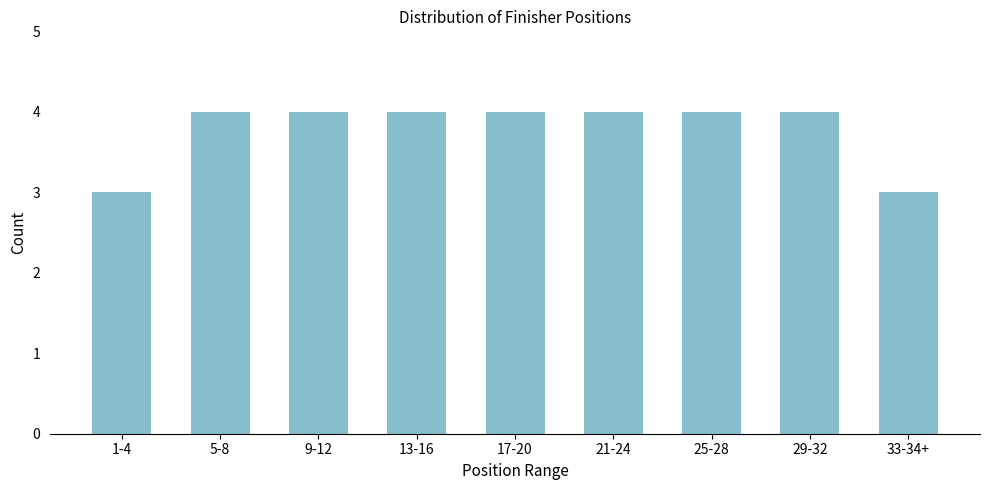

Reading left to right, transcribe all the data shown in this chart.

3	4	4	4	4	4	4	4	3